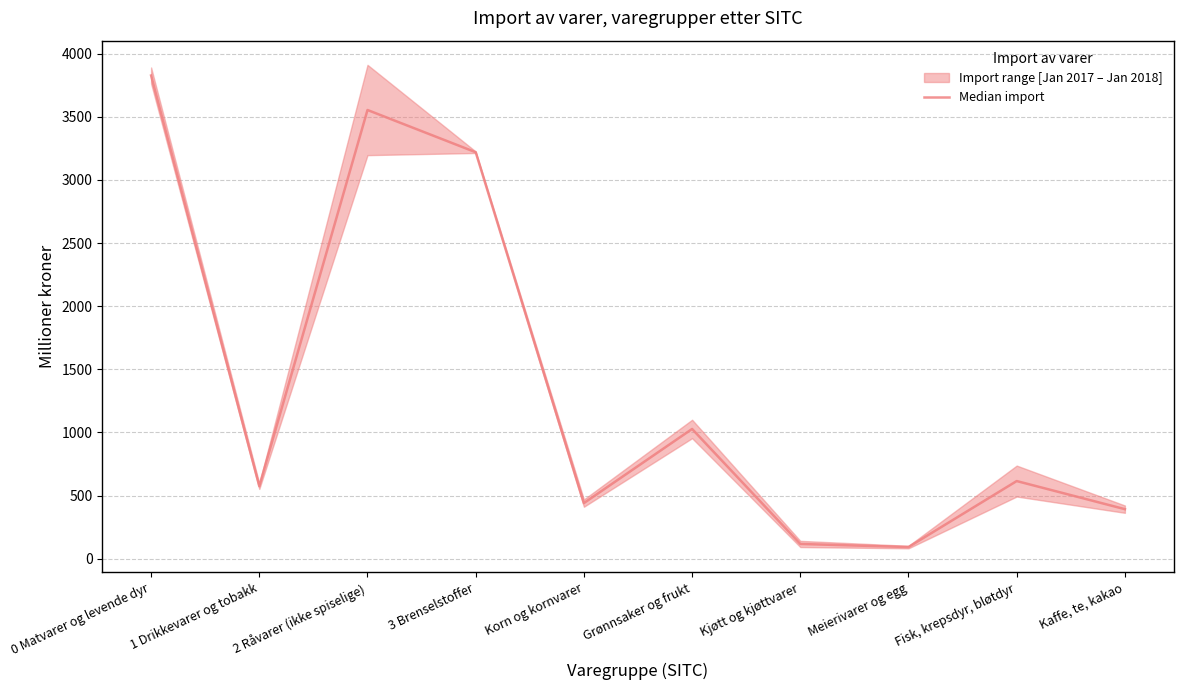

What is the greatest value displayed?

3826.5